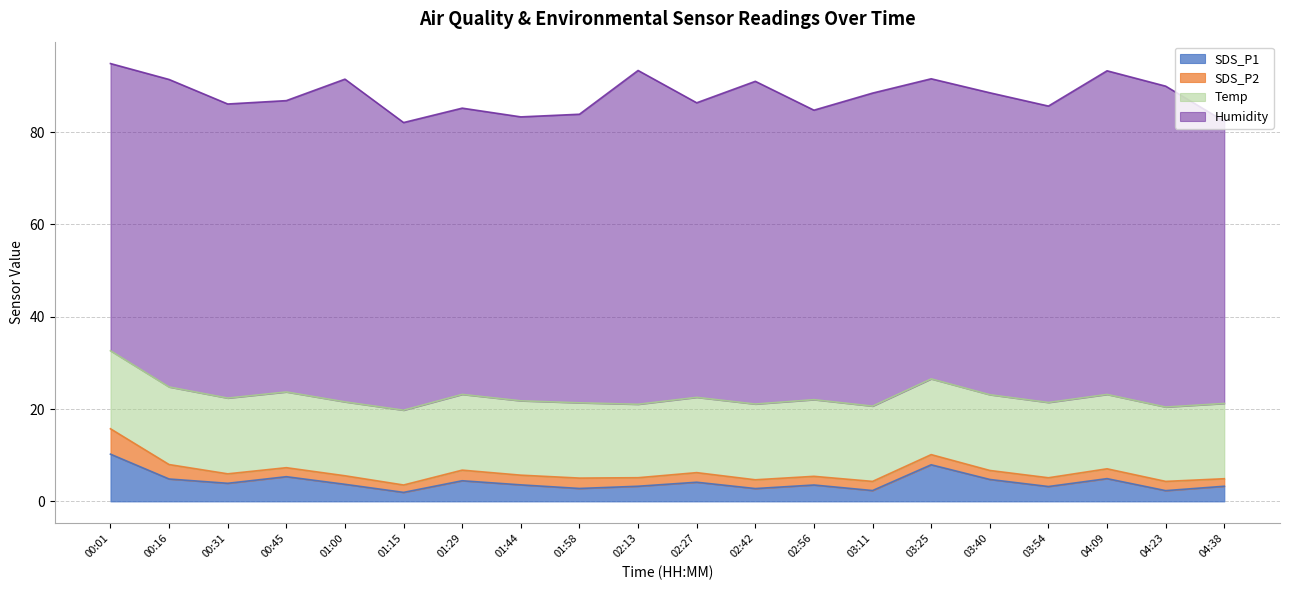

What is the maximum value for SDS_P2?

5.5